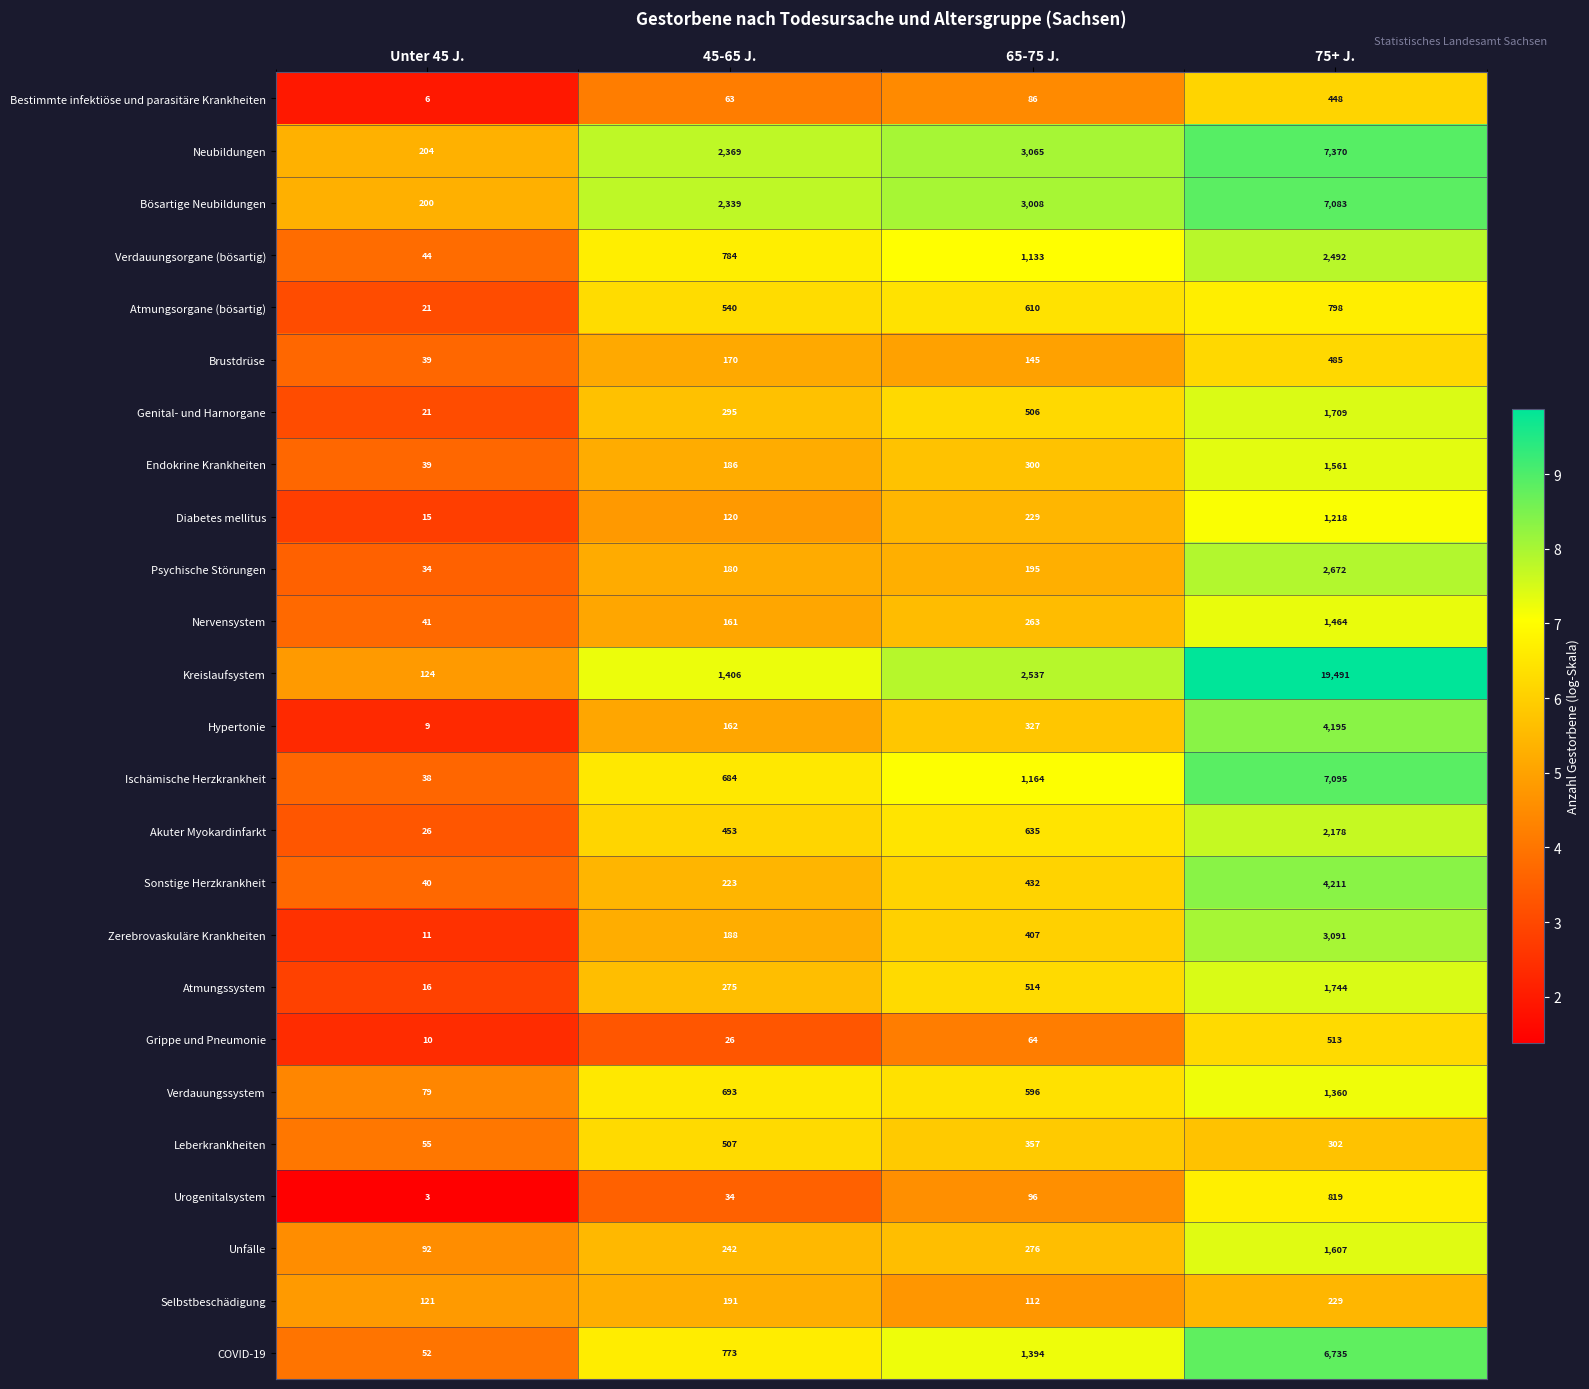

How many series are shown in this chart?

25